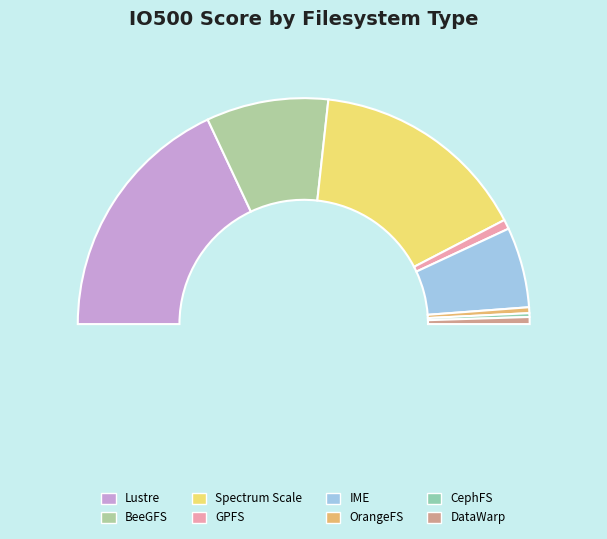

True or false: DataWarp accounts for 11% of the total.

False